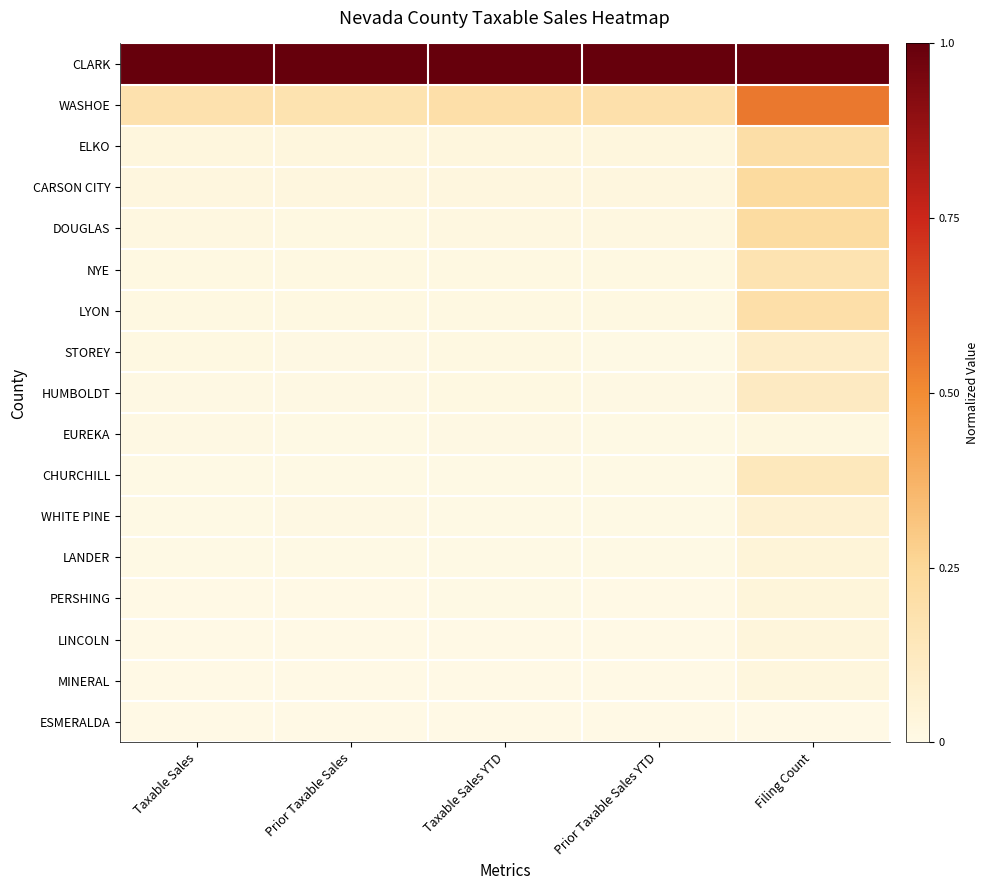

Reading left to right, transcribe all the data shown in this chart.

CLARK: Taxable Sales=1.0	Prior Taxable Sales=1.0	Taxable Sales YTD=1.0	Prior Taxable Sales YTD=1.0	Filing Count=1.0
WASHOE: Taxable Sales=0.2	Prior Taxable Sales=0.2	Taxable Sales YTD=0.2	Prior Taxable Sales YTD=0.2	Filing Count=0.5
ELKO: Taxable Sales=0.0	Prior Taxable Sales=0.0	Taxable Sales YTD=0.0	Prior Taxable Sales YTD=0.0	Filing Count=0.2
CARSON CITY: Taxable Sales=0.0	Prior Taxable Sales=0.0	Taxable Sales YTD=0.0	Prior Taxable Sales YTD=0.0	Filing Count=0.2
DOUGLAS: Taxable Sales=0.0	Prior Taxable Sales=0.0	Taxable Sales YTD=0.0	Prior Taxable Sales YTD=0.0	Filing Count=0.2
NYE: Taxable Sales=0.0	Prior Taxable Sales=0.0	Taxable Sales YTD=0.0	Prior Taxable Sales YTD=0.0	Filing Count=0.2
LYON: Taxable Sales=0.0	Prior Taxable Sales=0.0	Taxable Sales YTD=0.0	Prior Taxable Sales YTD=0.0	Filing Count=0.2
STOREY: Taxable Sales=0.0	Prior Taxable Sales=0.0	Taxable Sales YTD=0.0	Prior Taxable Sales YTD=0.0	Filing Count=0.1
HUMBOLDT: Taxable Sales=0.0	Prior Taxable Sales=0.0	Taxable Sales YTD=0.0	Prior Taxable Sales YTD=0.0	Filing Count=0.1
EUREKA: Taxable Sales=0.0	Prior Taxable Sales=0.0	Taxable Sales YTD=0.0	Prior Taxable Sales YTD=0.0	Filing Count=0.0
CHURCHILL: Taxable Sales=0.0	Prior Taxable Sales=0.0	Taxable Sales YTD=0.0	Prior Taxable Sales YTD=0.0	Filing Count=0.1
WHITE PINE: Taxable Sales=0.0	Prior Taxable Sales=0.0	Taxable Sales YTD=0.0	Prior Taxable Sales YTD=0.0	Filing Count=0.1
LANDER: Taxable Sales=0.0	Prior Taxable Sales=0.0	Taxable Sales YTD=0.0	Prior Taxable Sales YTD=0.0	Filing Count=0.0
PERSHING: Taxable Sales=0.0	Prior Taxable Sales=0.0	Taxable Sales YTD=0.0	Prior Taxable Sales YTD=0.0	Filing Count=0.0
LINCOLN: Taxable Sales=0.0	Prior Taxable Sales=0.0	Taxable Sales YTD=0.0	Prior Taxable Sales YTD=0.0	Filing Count=0.0
MINERAL: Taxable Sales=0.0	Prior Taxable Sales=0.0	Taxable Sales YTD=0.0	Prior Taxable Sales YTD=0.0	Filing Count=0.0
ESMERALDA: Taxable Sales=0.0	Prior Taxable Sales=0.0	Taxable Sales YTD=0.0	Prior Taxable Sales YTD=0.0	Filing Count=0.0